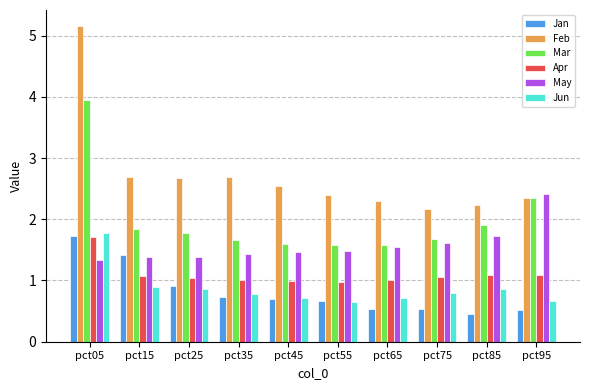

At how many categories does at least one series exceed 2?

10